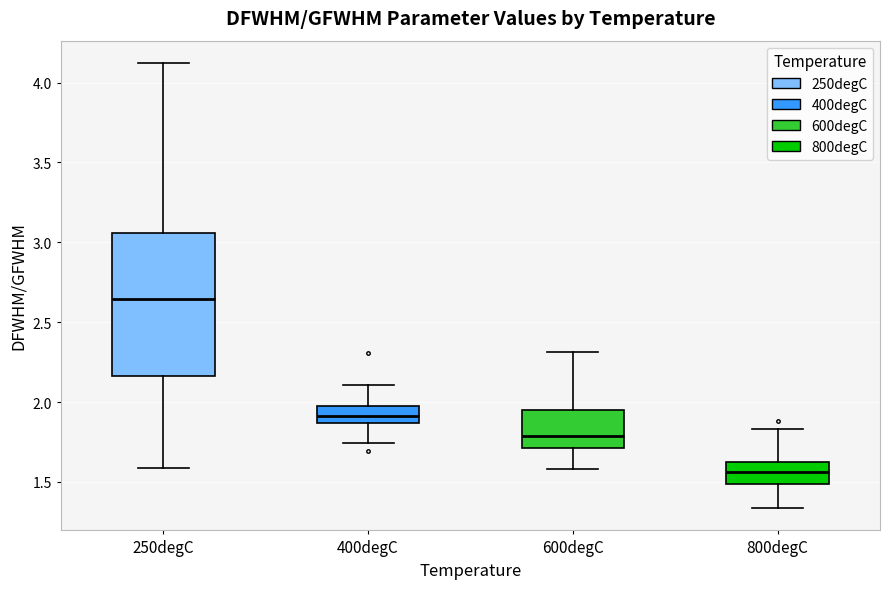

Which box is the tallest, from its lower edge to its upper edge?

250degC